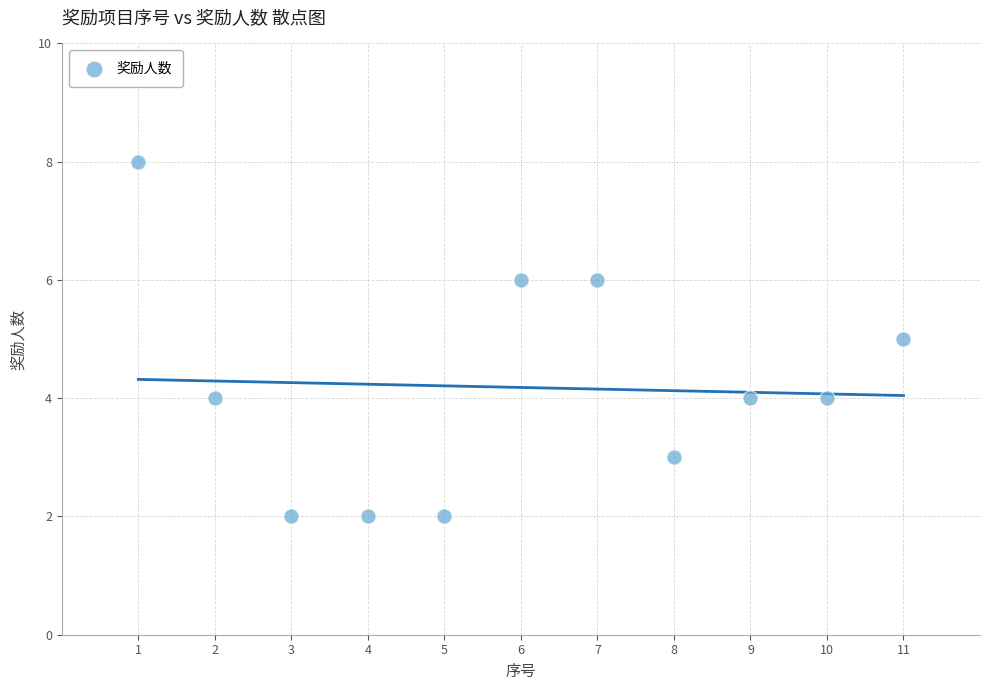

What is the range of X values (max minus min)?

10